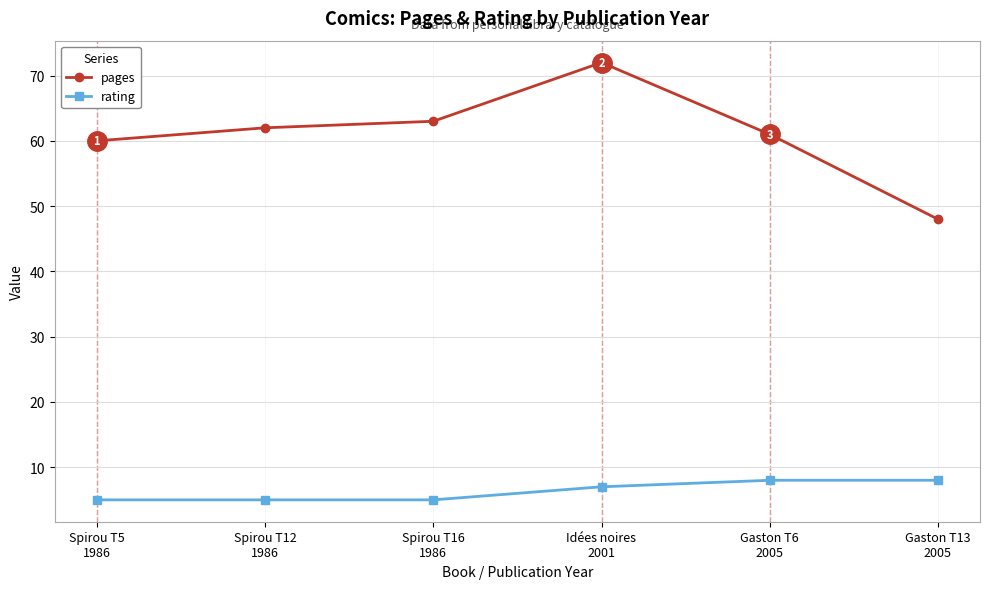

How many distinct data groups are displayed?

2